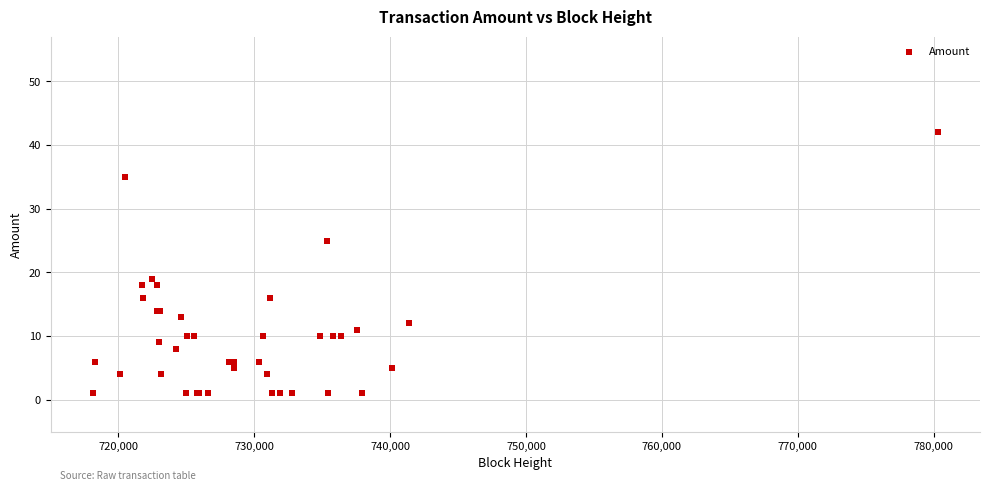

What Y value in the scatter plot is closest to 21?

19.0